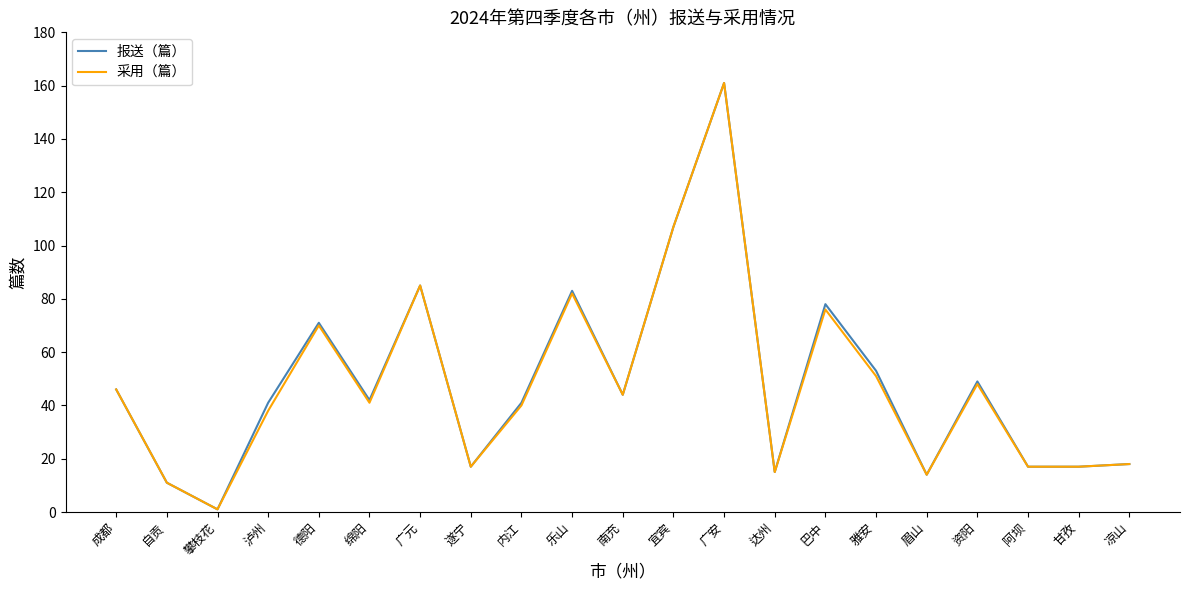

Which series changed the most between 自贡 and 泸州?

报送（篇）